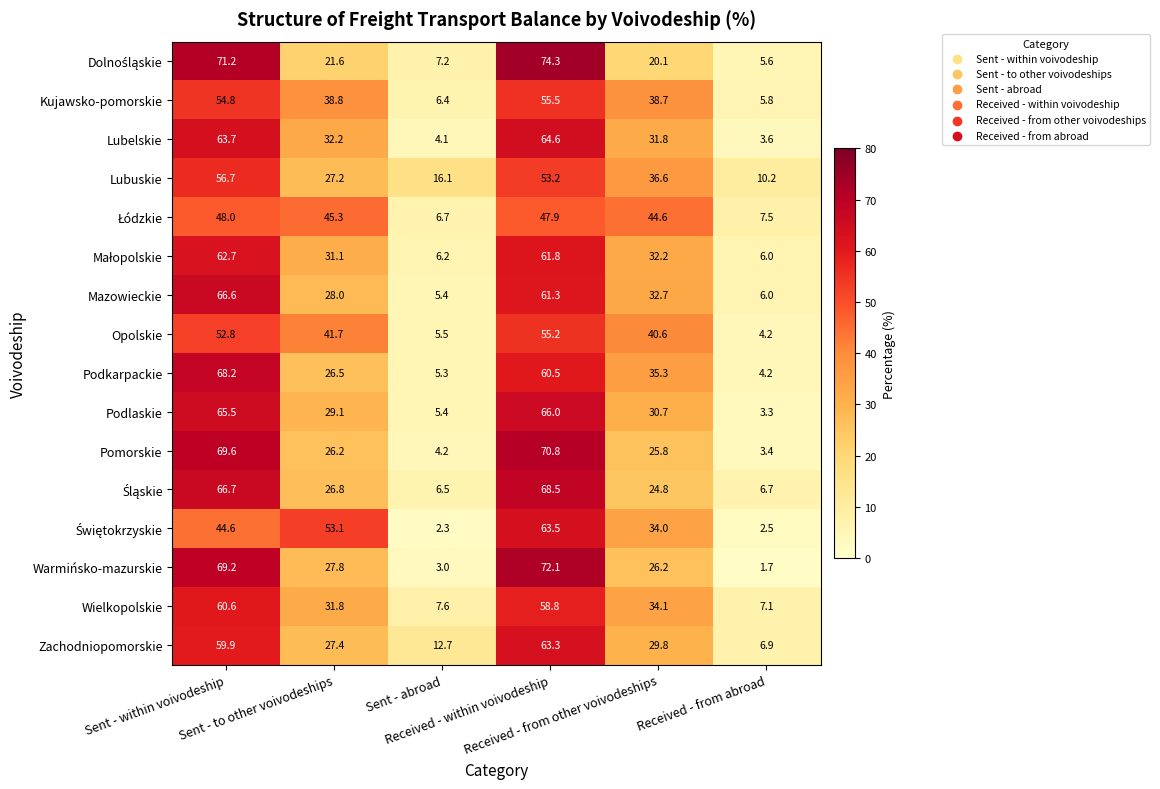

What is the difference between the maximum and minimum values in the Lubuskie series?

46.5